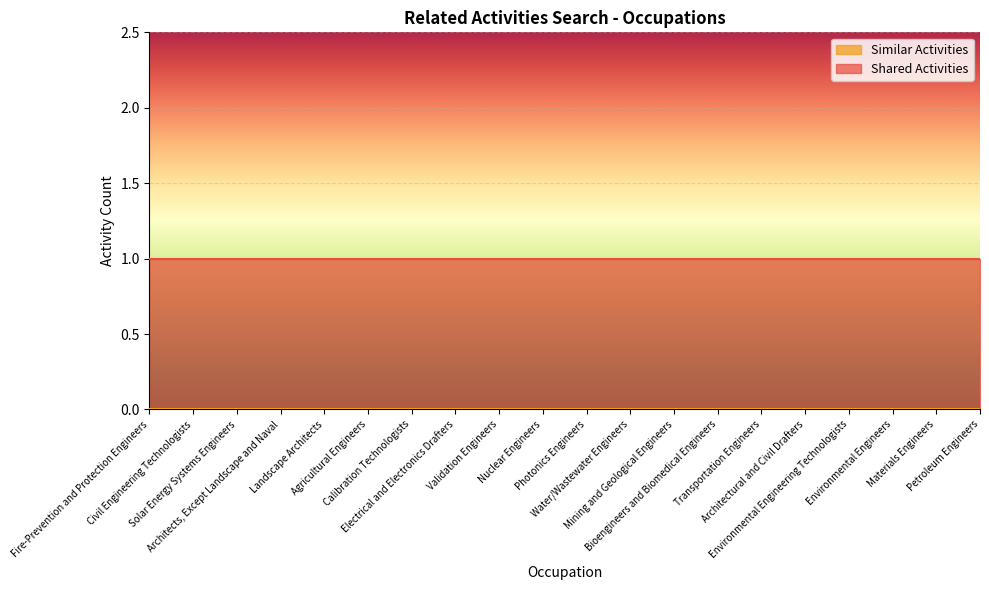

True or false: Similar Activities and Shared Activities intersect in this chart.

False